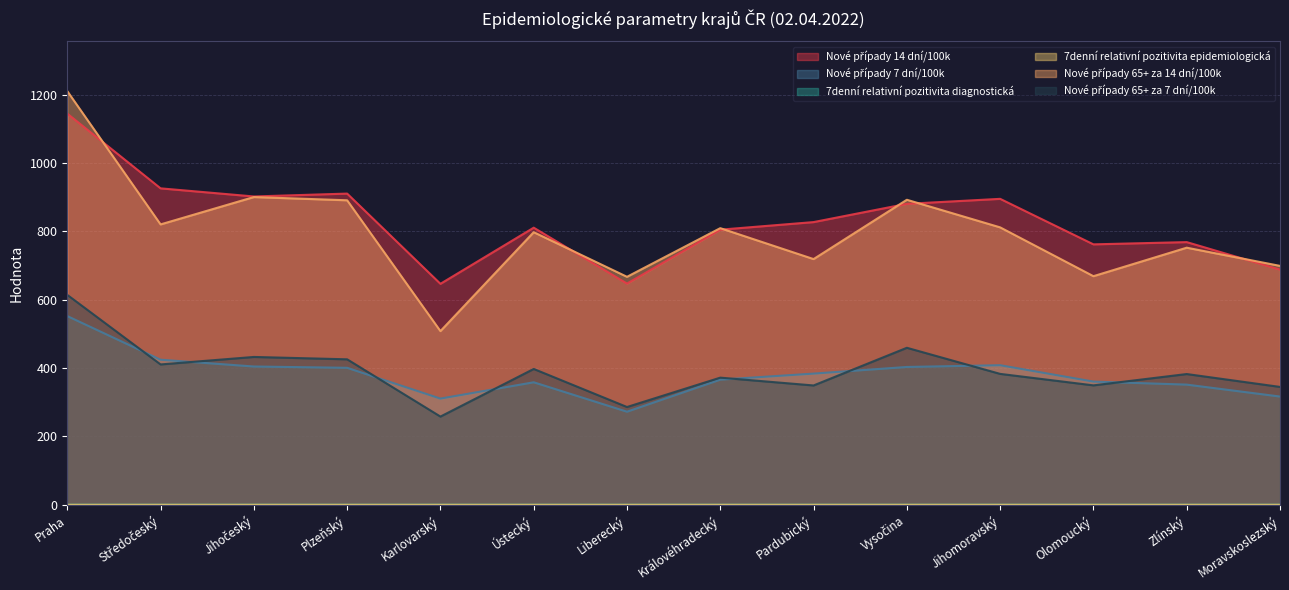

The 7denní relativní pozitivita diagnostická series shows 0.1 at Liberecký. True or false?

False